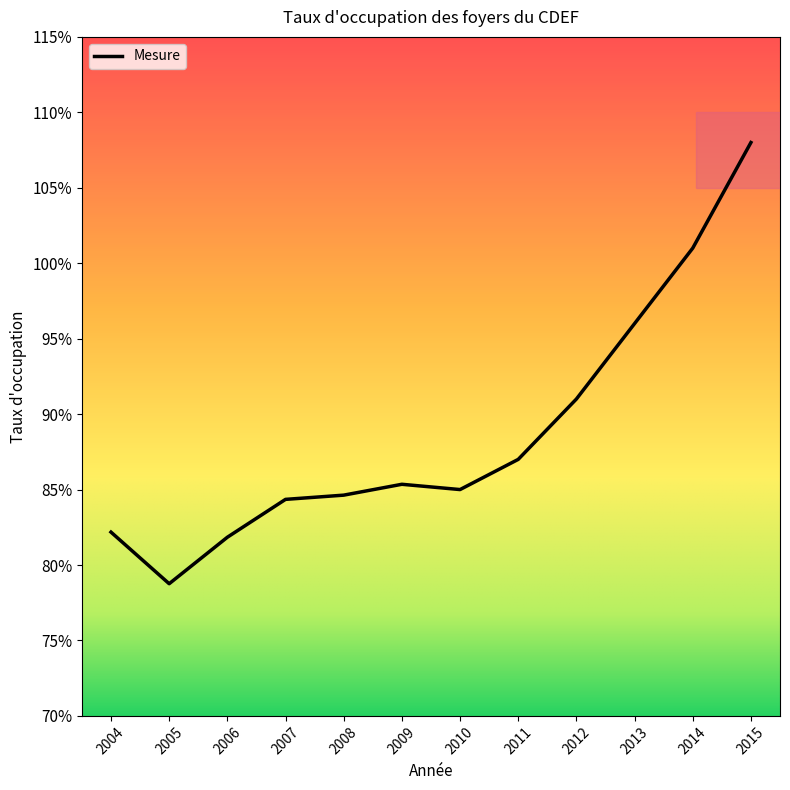

Does the chart have visible grid lines?

No